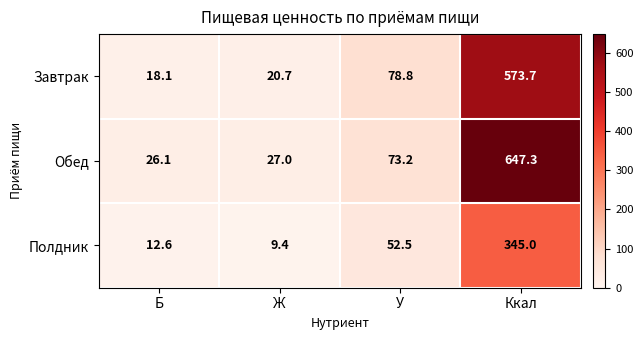

Read the Полдник value at У.

52.5